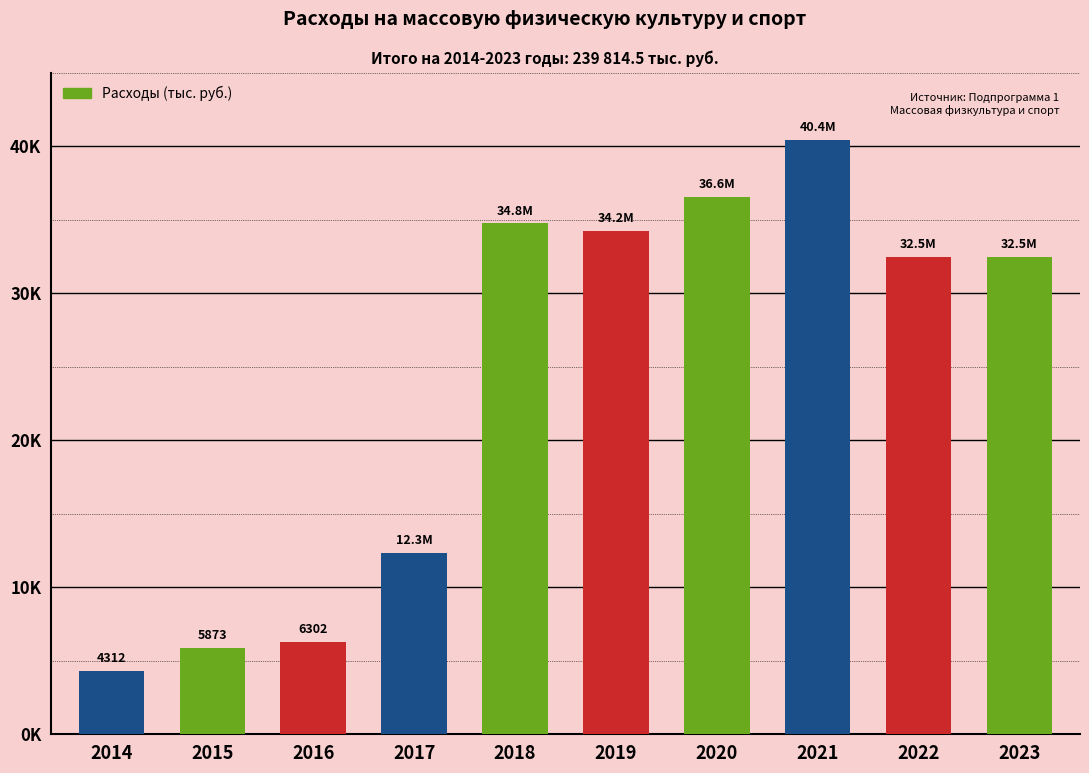

Are the bars grouped side by side (vs. stacked)?

No